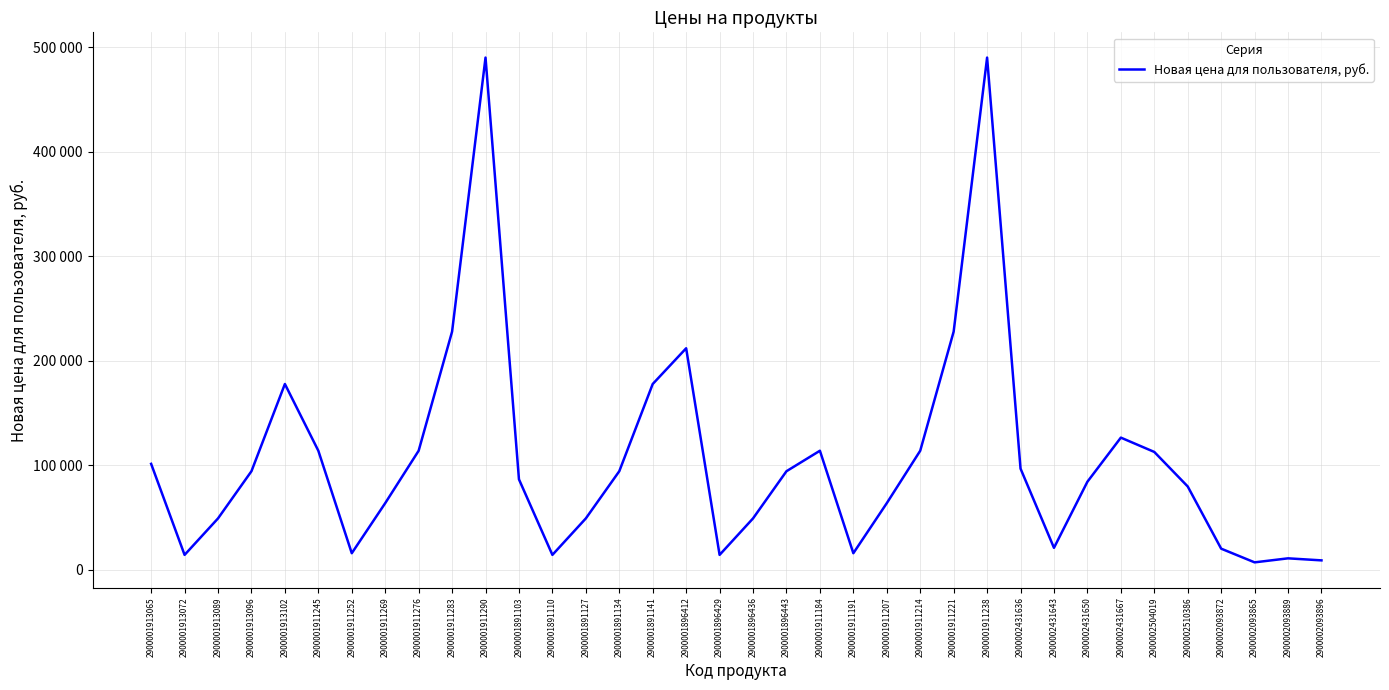

What is the label of the 2nd point from the right?

2900002093889